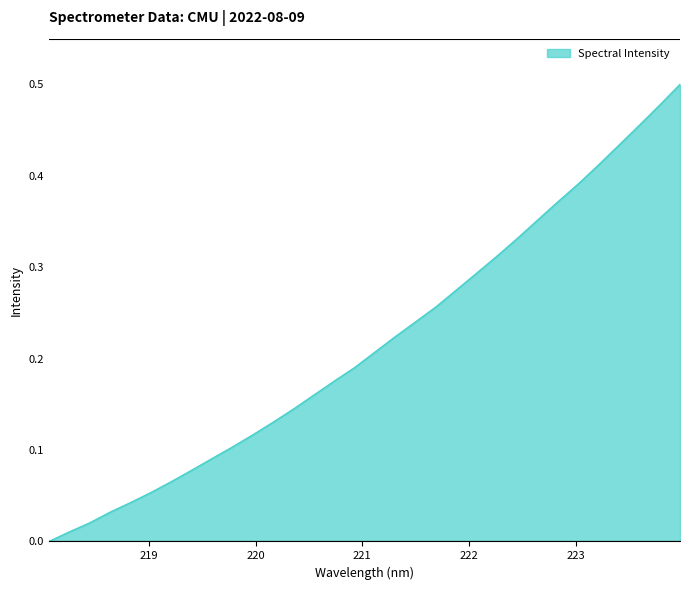

Count the number of data series in this chart.

1